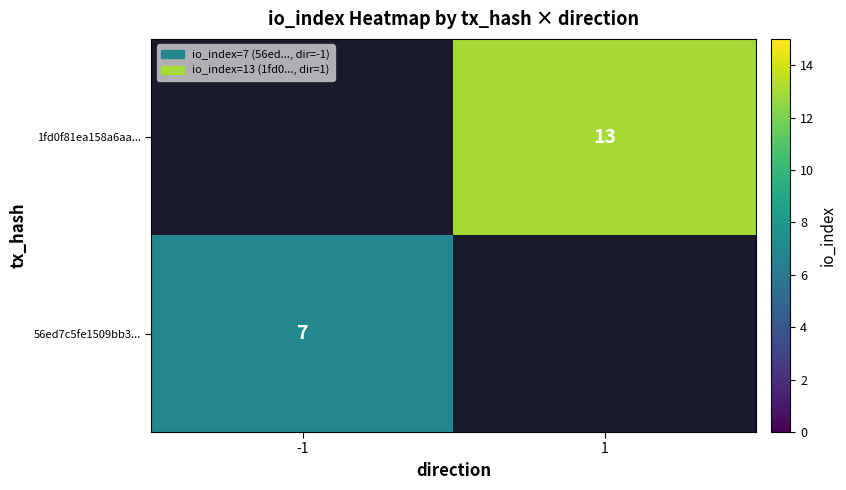

Count the number of data series in this chart.

2